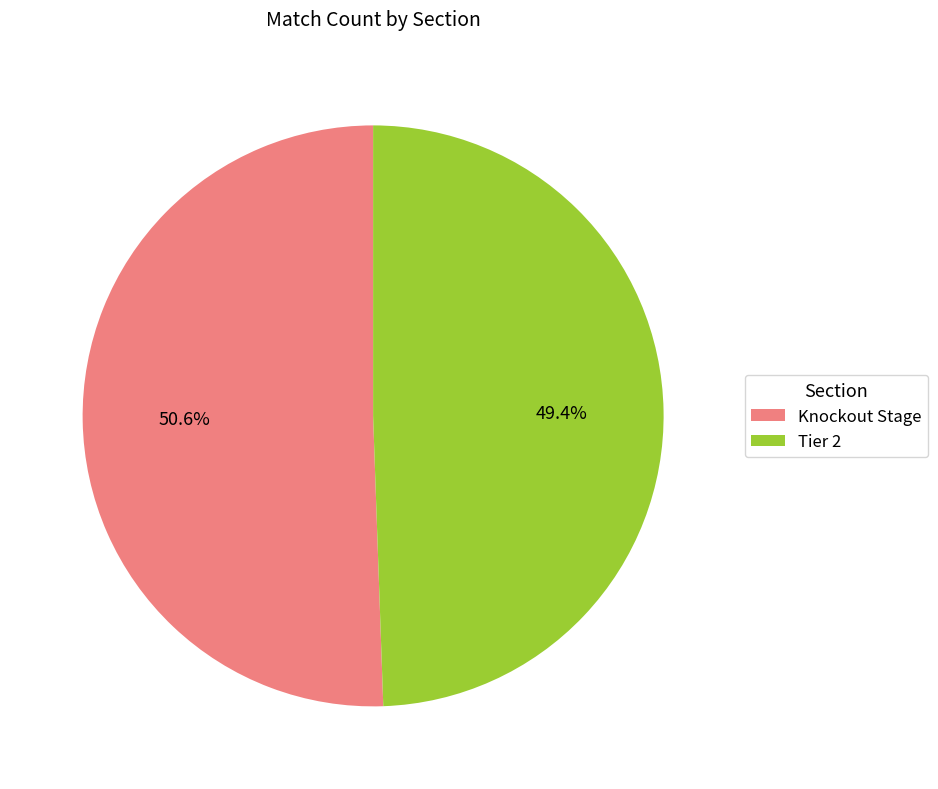

Between Knockout Stage and Tier 2, which is larger?

Knockout Stage